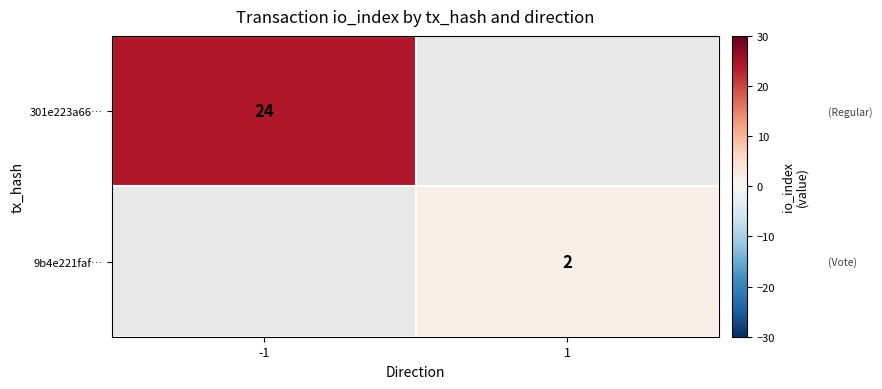

True or false: 9b4e221faf… has a value of 3 at 1.

False